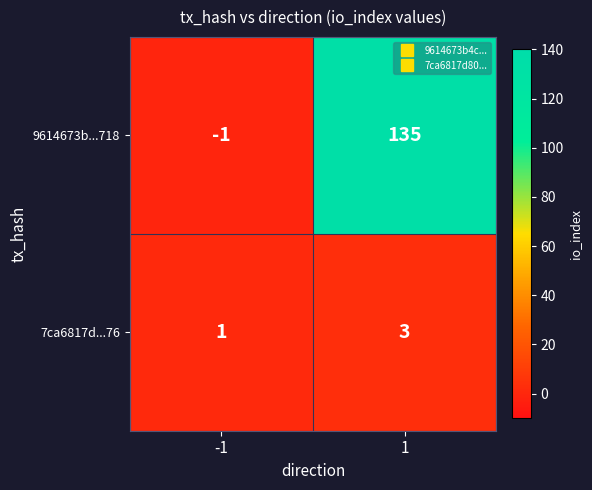

How many categories are shown in the chart?

2